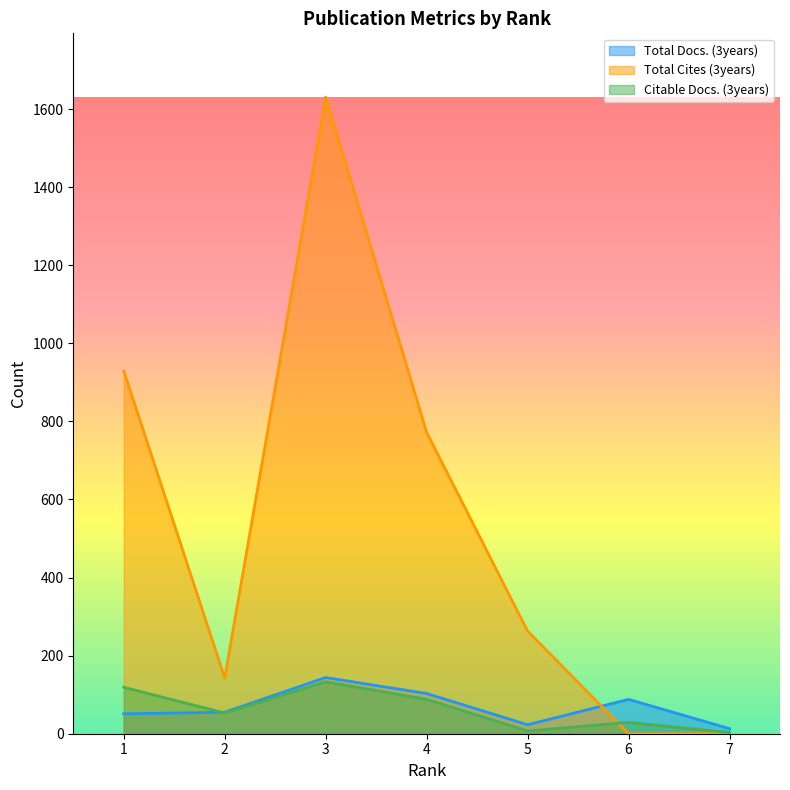

What is the value of the Citable Docs. (3years) point at the 7th from the left?

3